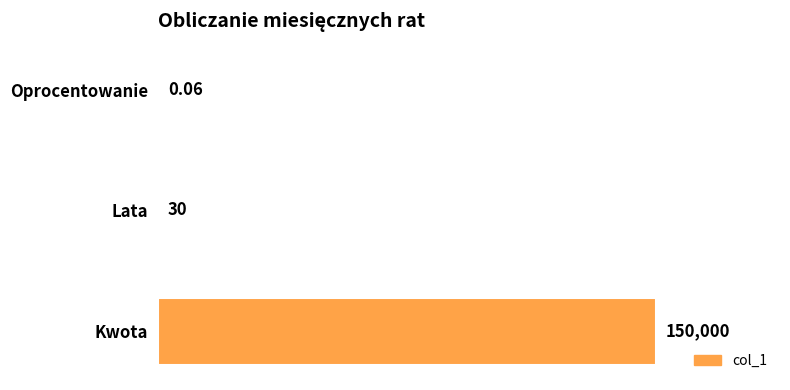

Are the bars horizontal?

Yes